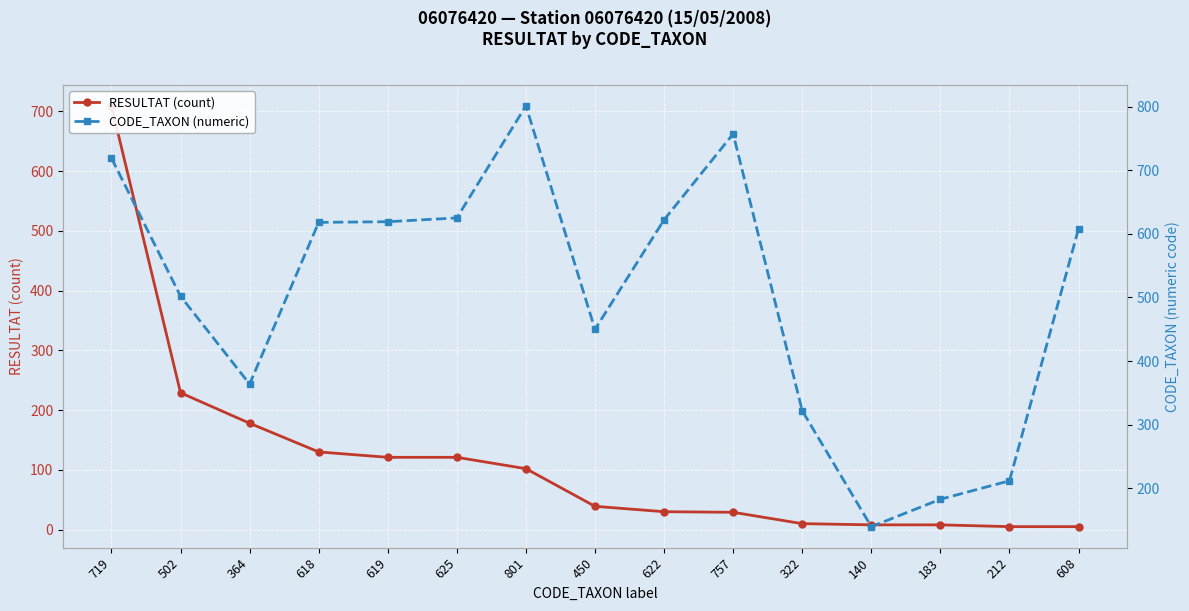

True or false: RESULTAT (count) has more than 2 interior local peaks.

False